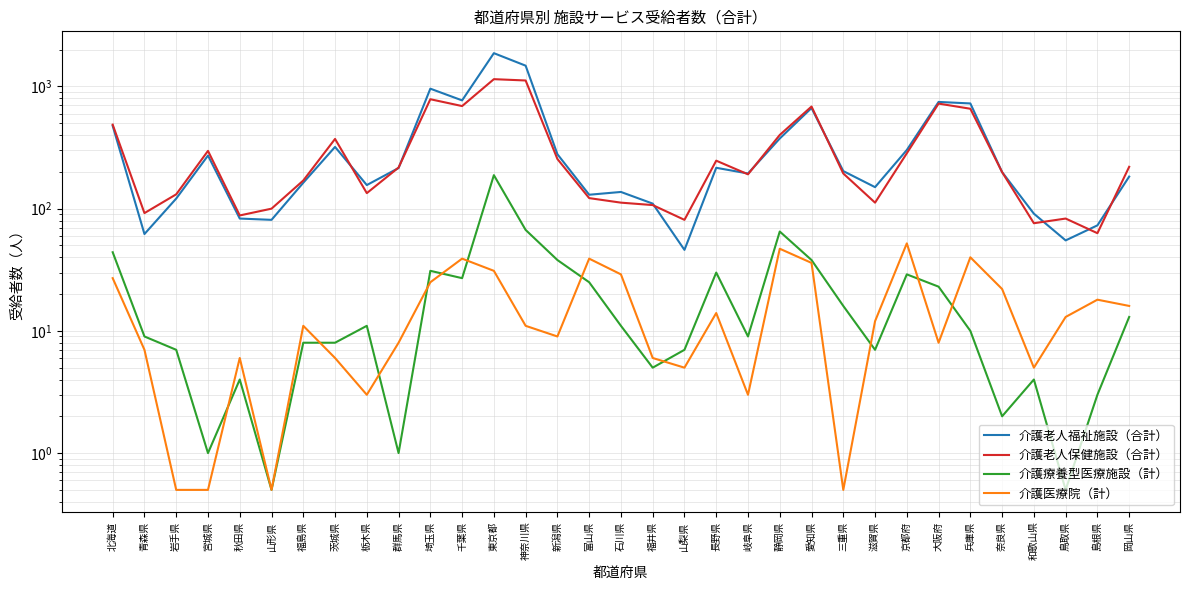

True or false: 介護老人福祉施設（合計） and 介護療養型医療施設（計） intersect in this chart.

False